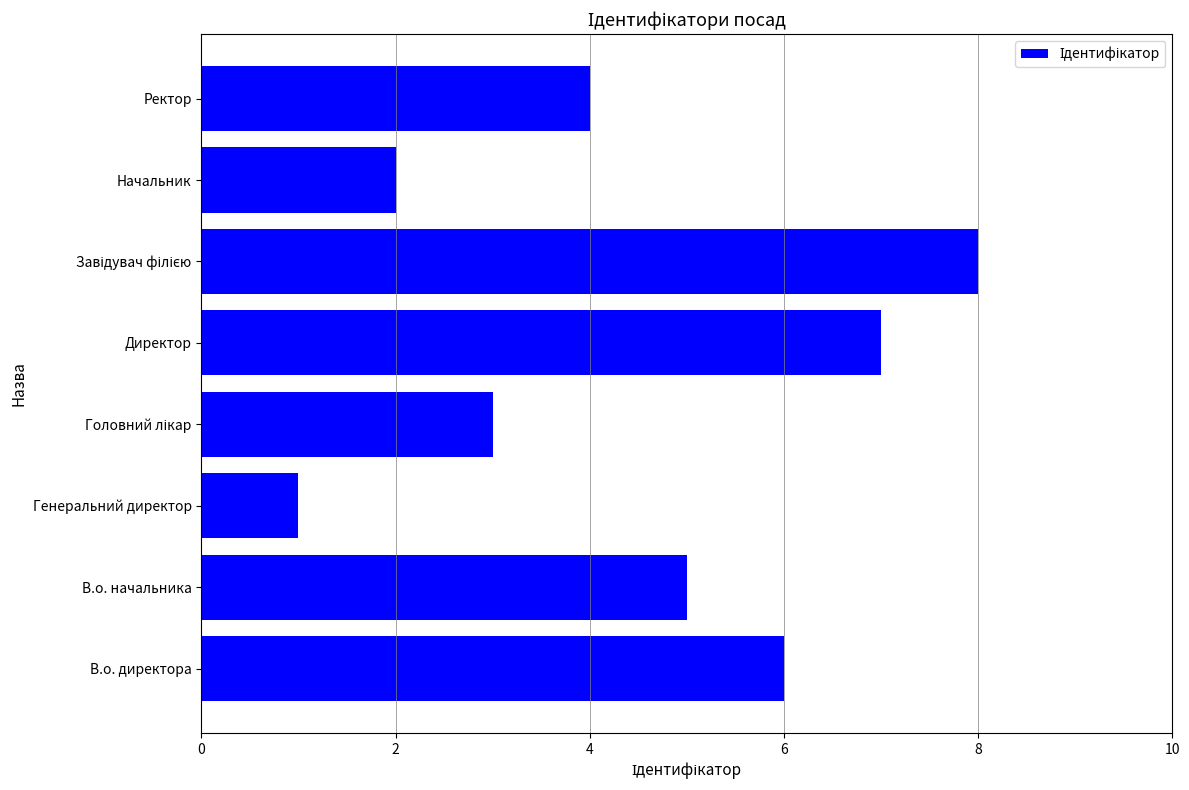

Does the chart contain stacked bars?

No